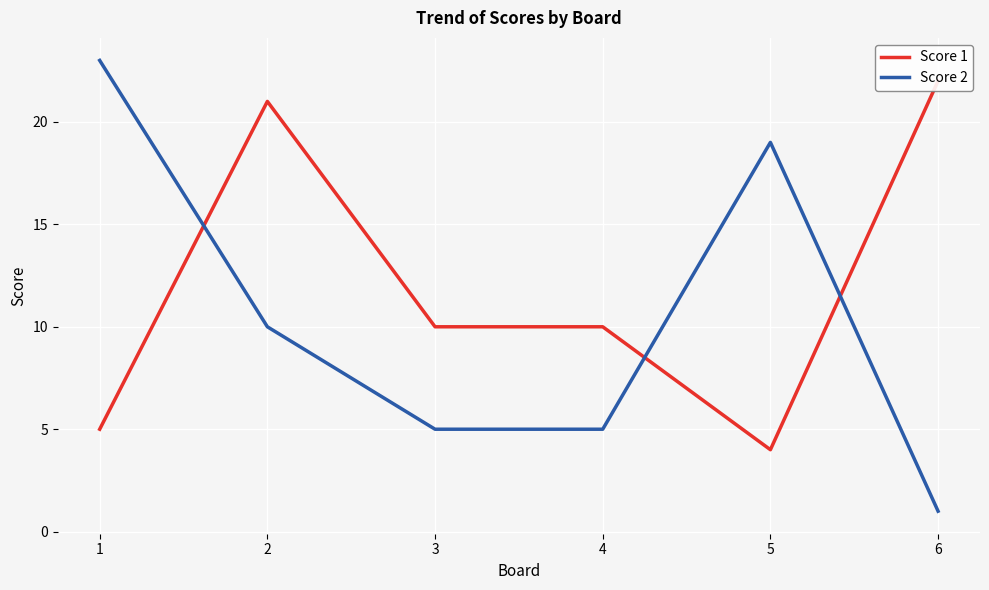

Rank the series by their maximum value, from lowest to highest.

Score 1, Score 2